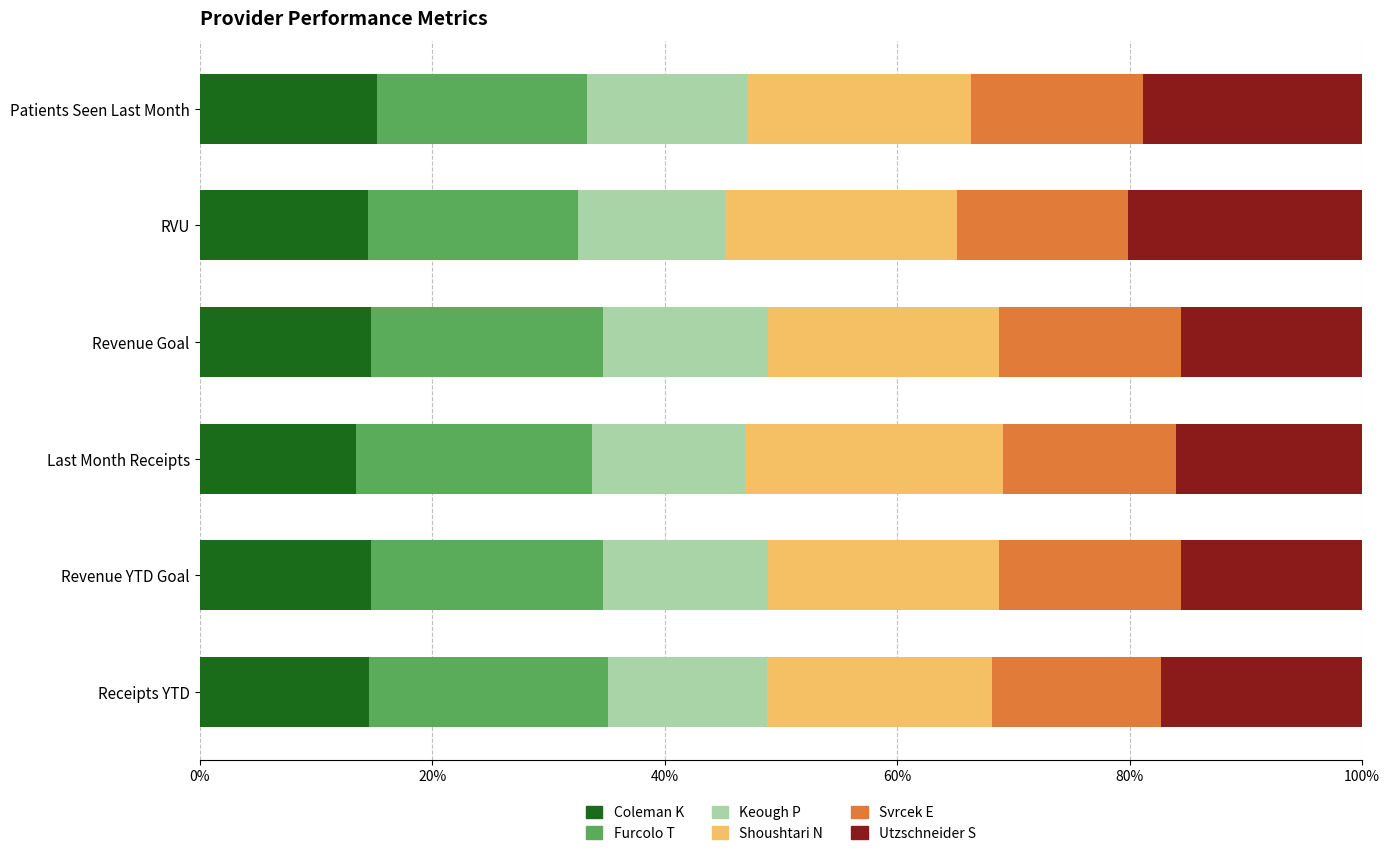

What is the lowest value of the Coleman K series?

13.5